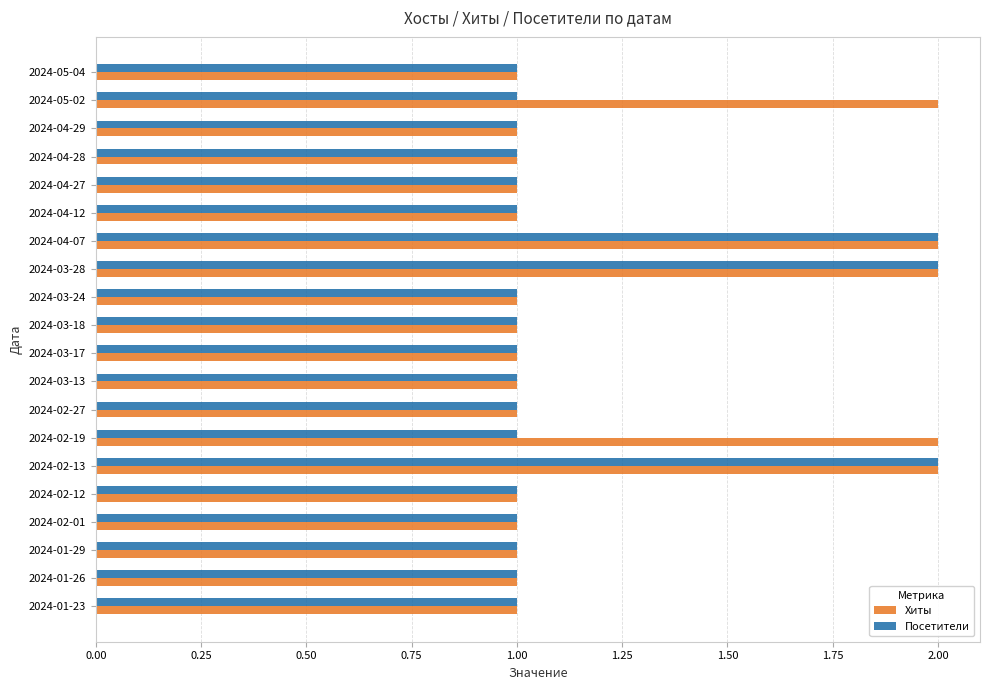

True or false: Посетители has a value of 2 at 2024-05-02.

False